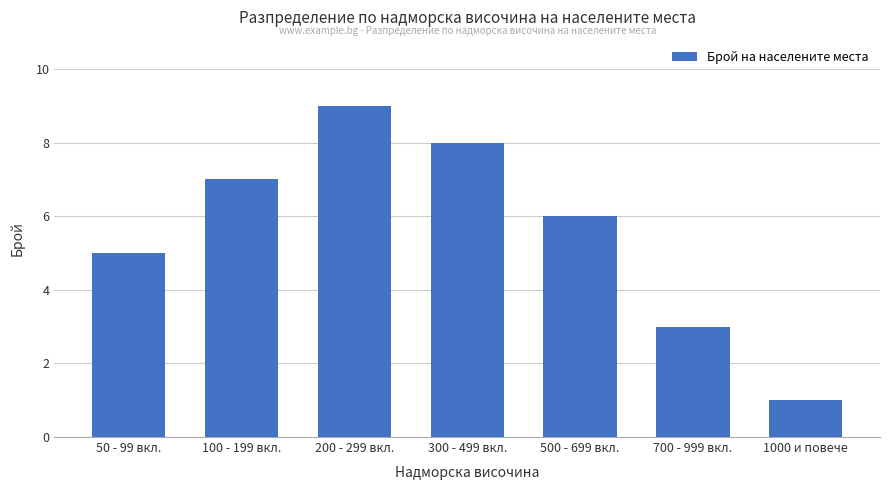

What is the label of the 1st bar from the left?

50 - 99 вкл.